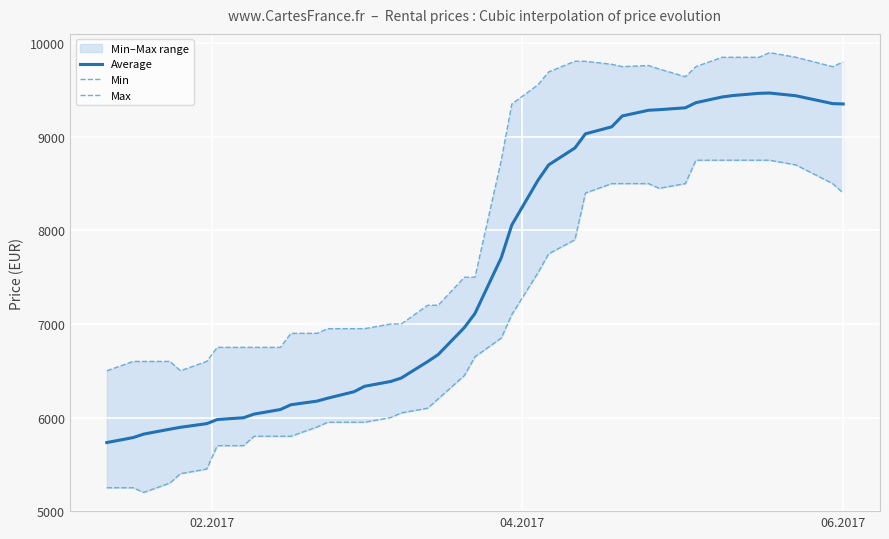

What is the maximum value shown in the chart?

9900